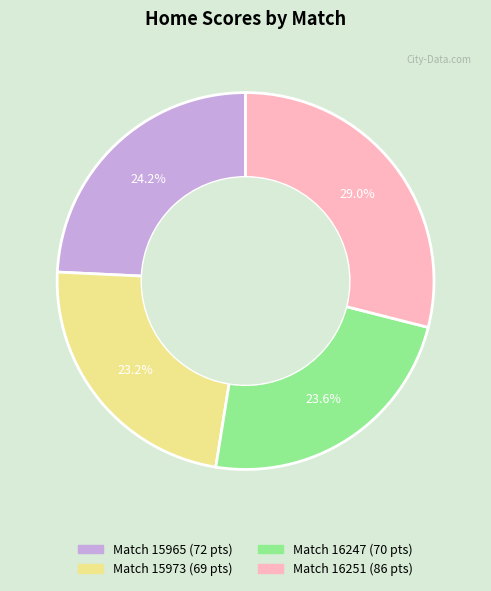

Is there a majority slice in this chart?

No